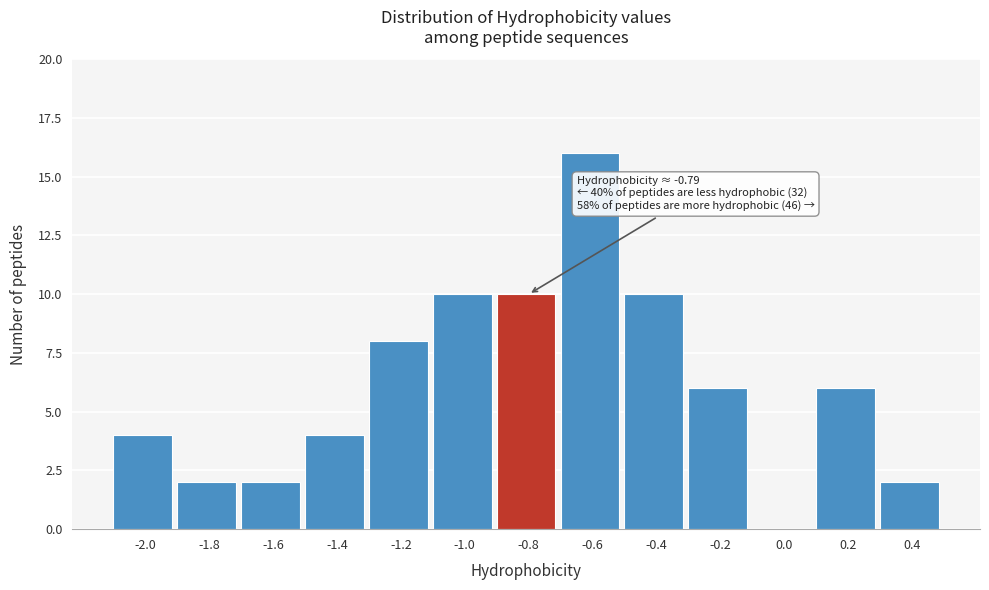

Reading left to right, list all the values displayed in this chart.

-2.0=4	-1.8=2	-1.6=2	-1.4=4	-1.2=8	-1.0=10	-0.8=10	-0.6=16	-0.4=10	-0.2=6	0.0=0	0.2=6	0.4=2